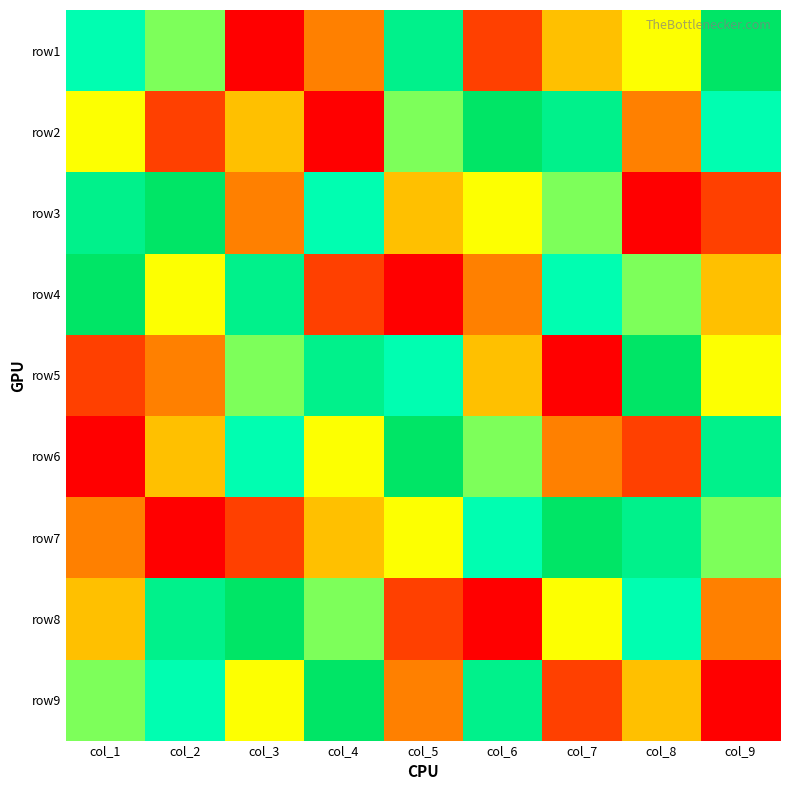

Reading right to left, list all the values displayed in this chart.

row1: col_9=9	col_8=5	col_7=4	col_6=2	col_5=8	col_4=3	col_3=1	col_2=6	col_1=7
row2: col_9=7	col_8=3	col_7=8	col_6=9	col_5=6	col_4=1	col_3=4	col_2=2	col_1=5
row3: col_9=2	col_8=1	col_7=6	col_6=5	col_5=4	col_4=7	col_3=3	col_2=9	col_1=8
row4: col_9=4	col_8=6	col_7=7	col_6=3	col_5=1	col_4=2	col_3=8	col_2=5	col_1=9
row5: col_9=5	col_8=9	col_7=1	col_6=4	col_5=7	col_4=8	col_3=6	col_2=3	col_1=2
row6: col_9=8	col_8=2	col_7=3	col_6=6	col_5=9	col_4=5	col_3=7	col_2=4	col_1=1
row7: col_9=6	col_8=8	col_7=9	col_6=7	col_5=5	col_4=4	col_3=2	col_2=1	col_1=3
row8: col_9=3	col_8=7	col_7=5	col_6=1	col_5=2	col_4=6	col_3=9	col_2=8	col_1=4
row9: col_9=1	col_8=4	col_7=2	col_6=8	col_5=3	col_4=9	col_3=5	col_2=7	col_1=6